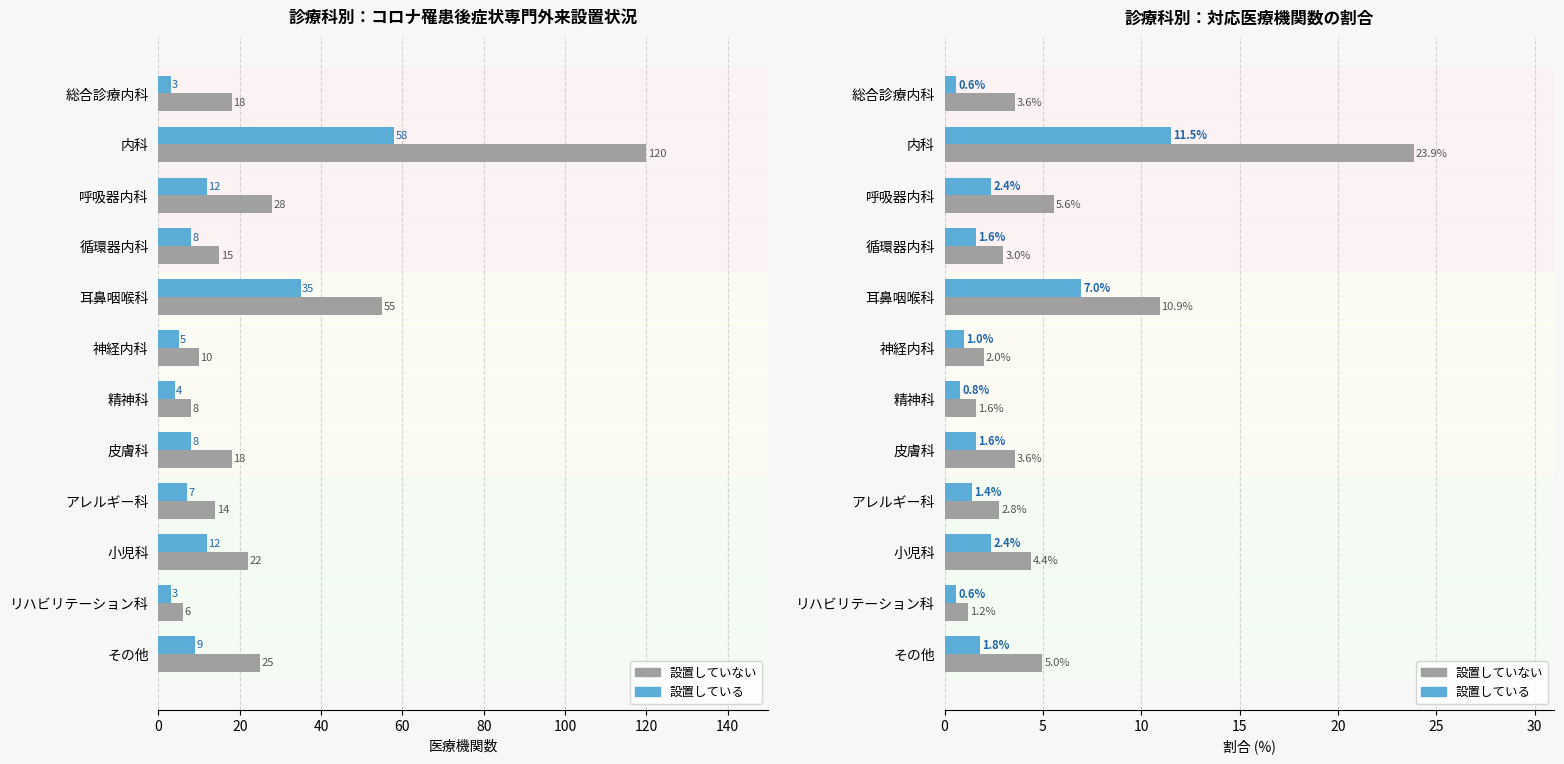

How many series are shown in this chart?

2